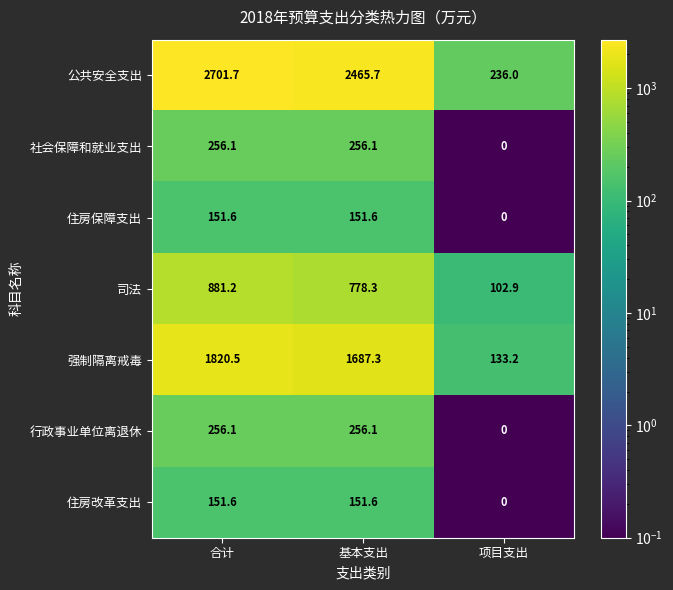

What is the total value across all series at 项目支出?

472.1